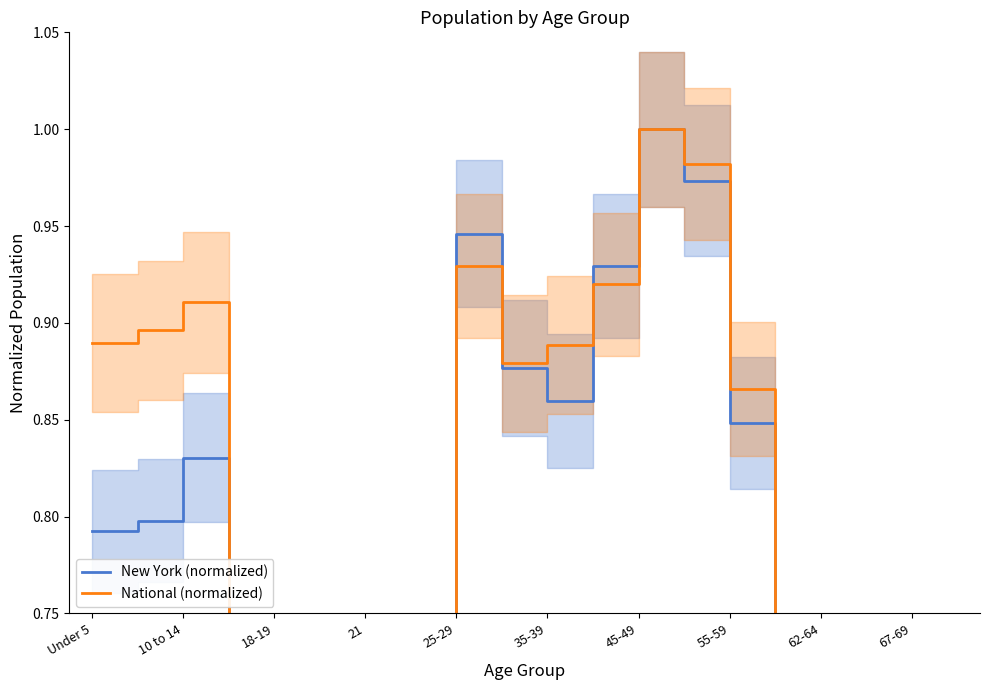

What is the sum of all New York (normalized) values?

12.4